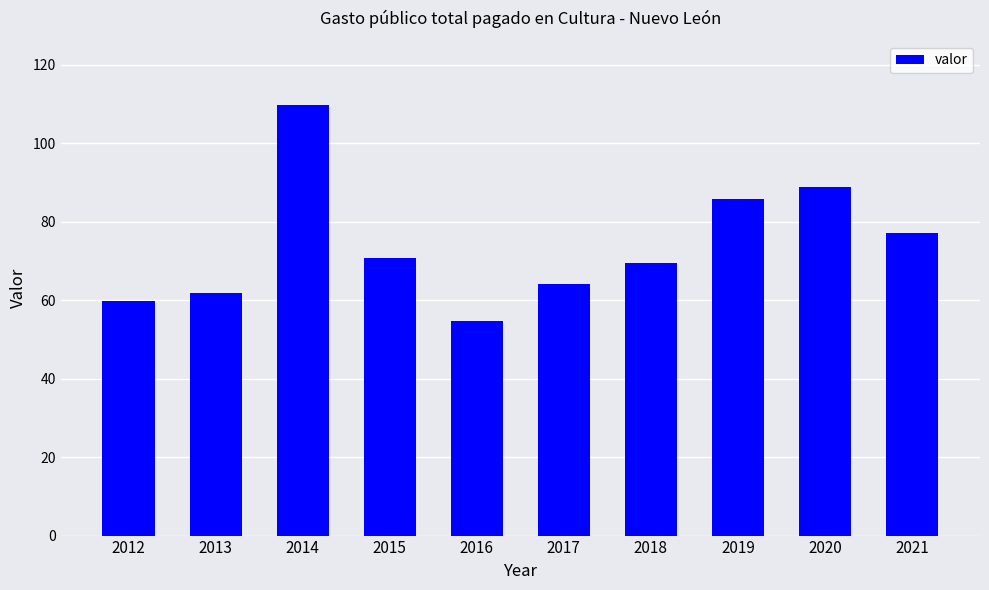

How many bars are there in total?

10